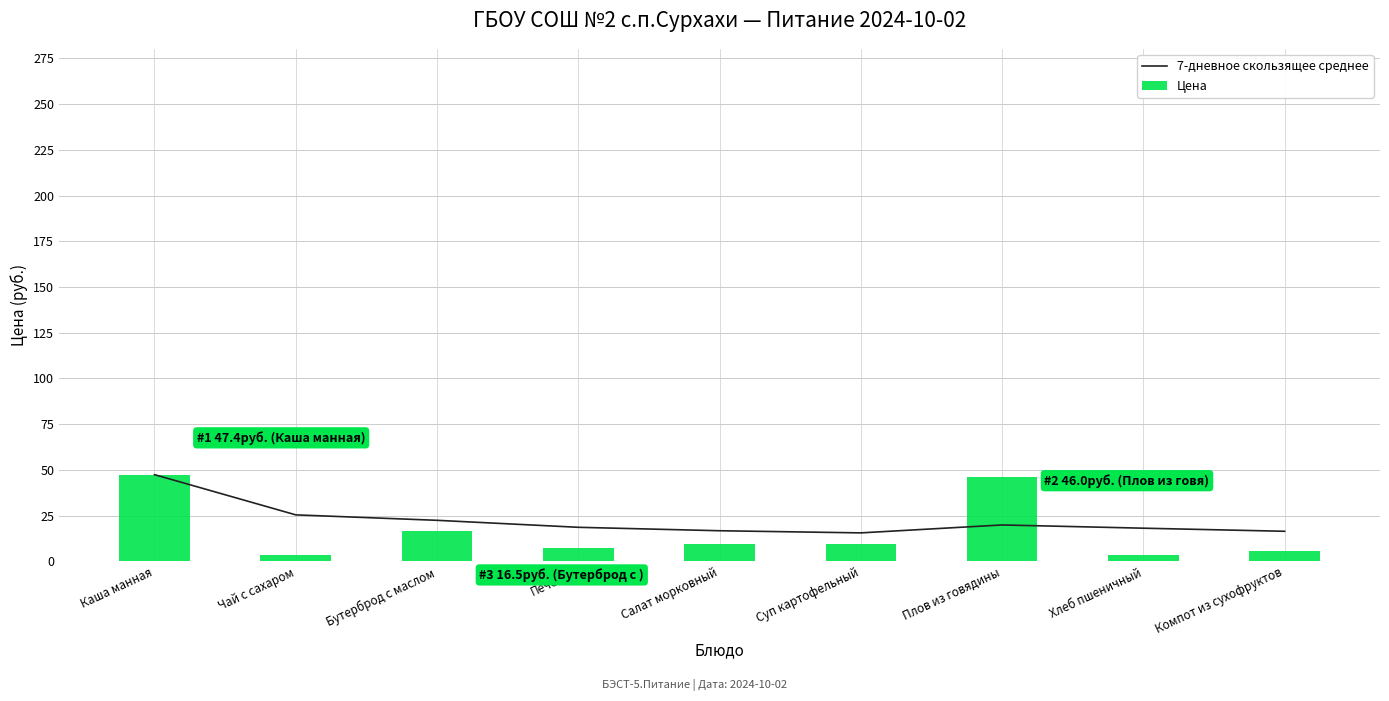

What value does the Цена series have at Чай с сахаром?

3.5